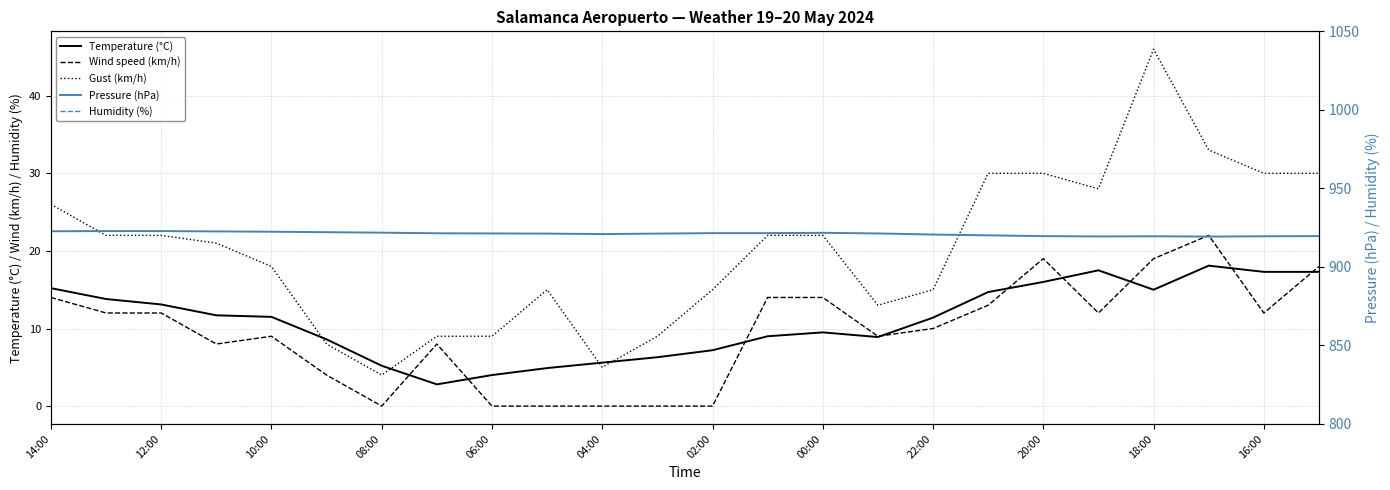

True or false: Humidity (%) has a value of 73.0 at 12:00.

True